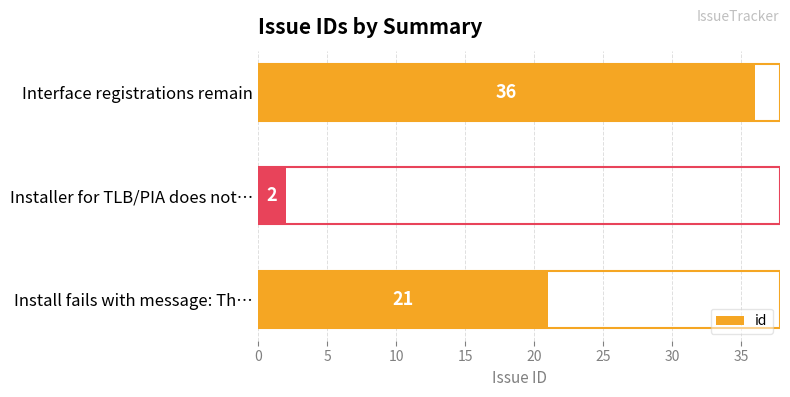

What is the average value?

20